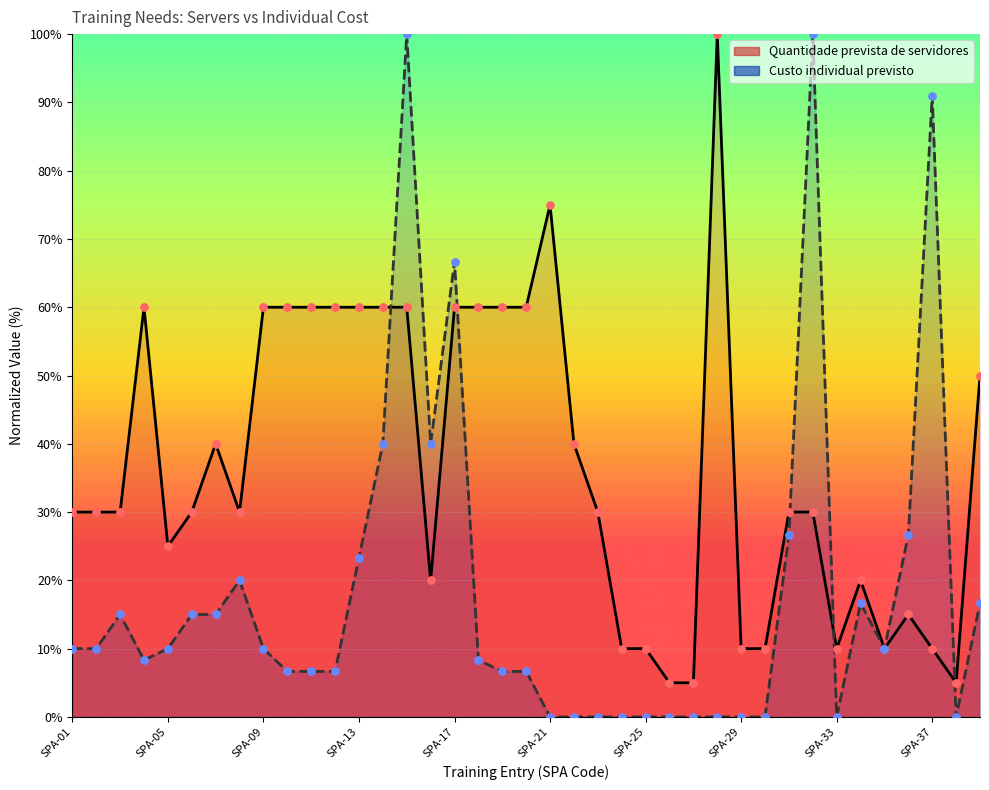

Which series contains the lowest Y value?

Custo individual previsto